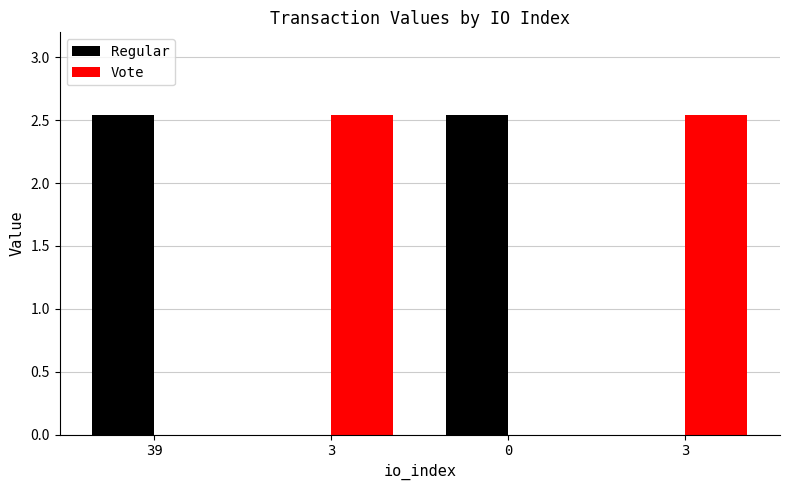

What is the greatest value displayed?

2.5